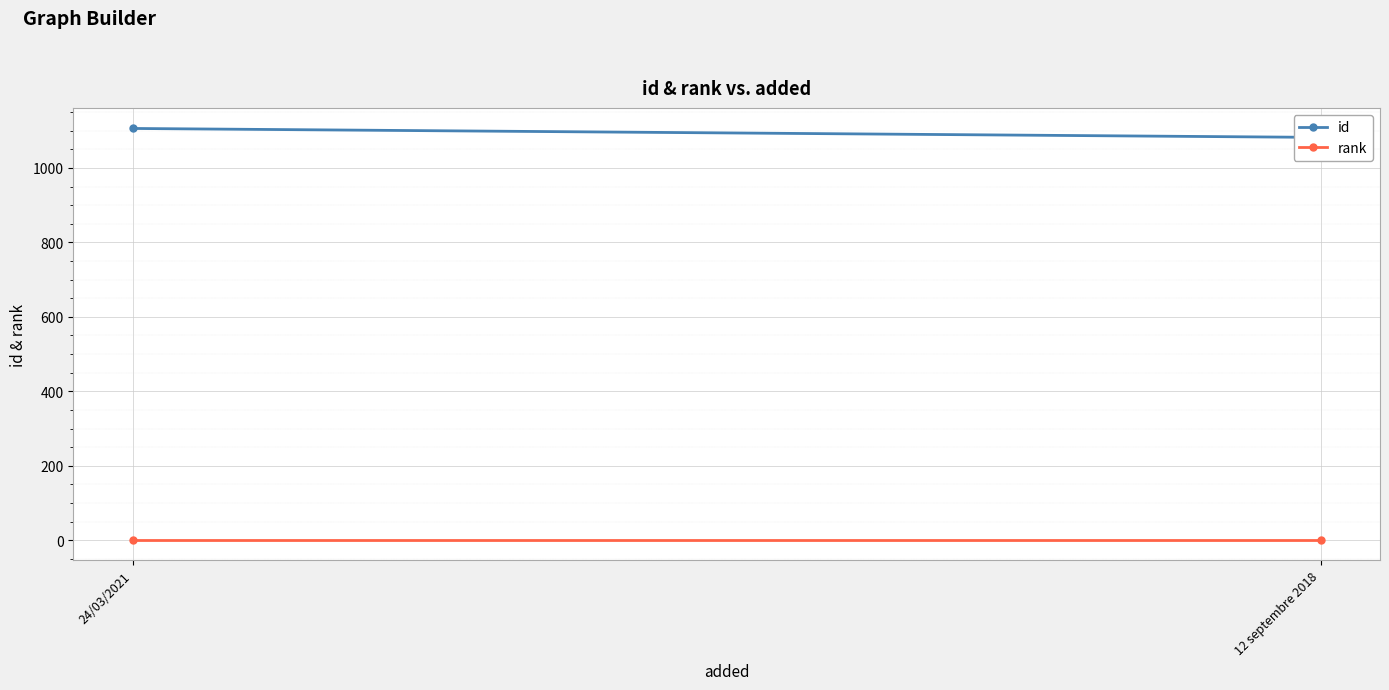

Count the number of categories in the chart.

2